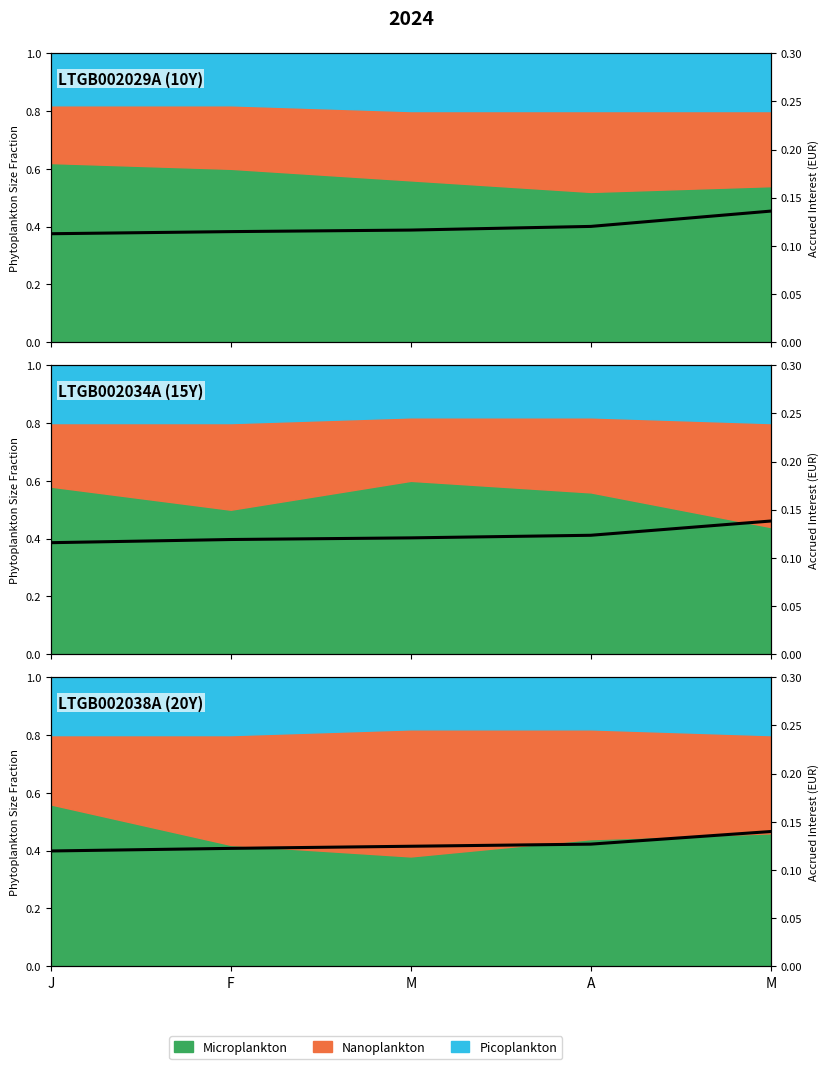

Between J and F, which is larger?

F